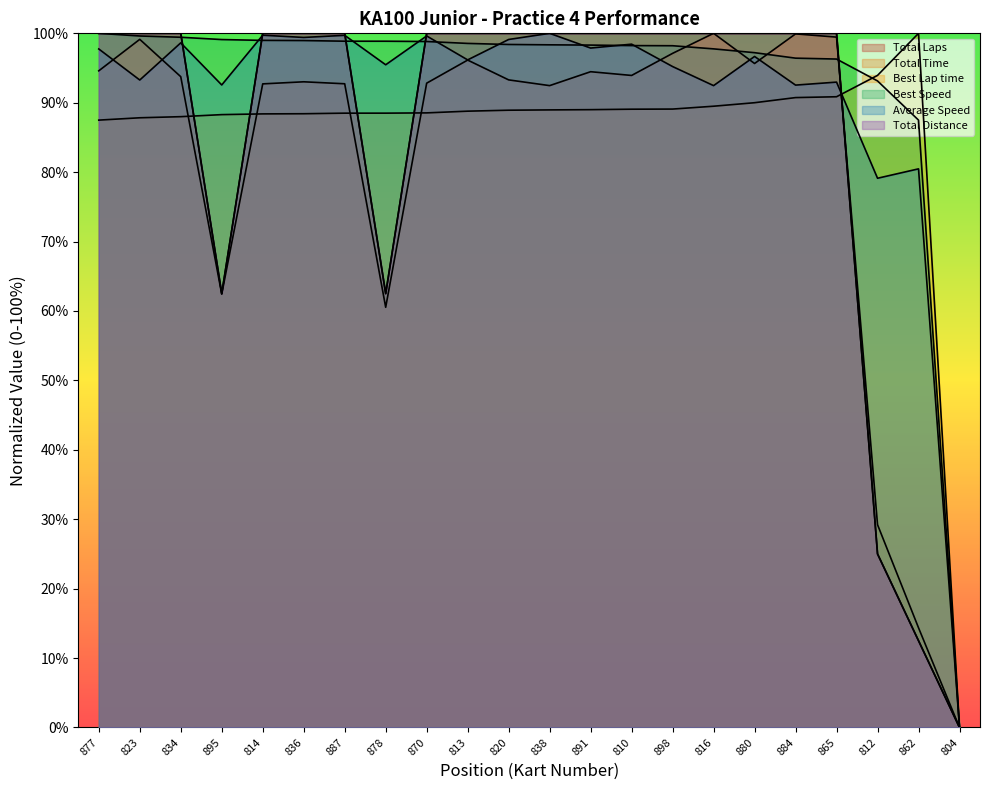

What is the label of the 2nd point from the right?

862